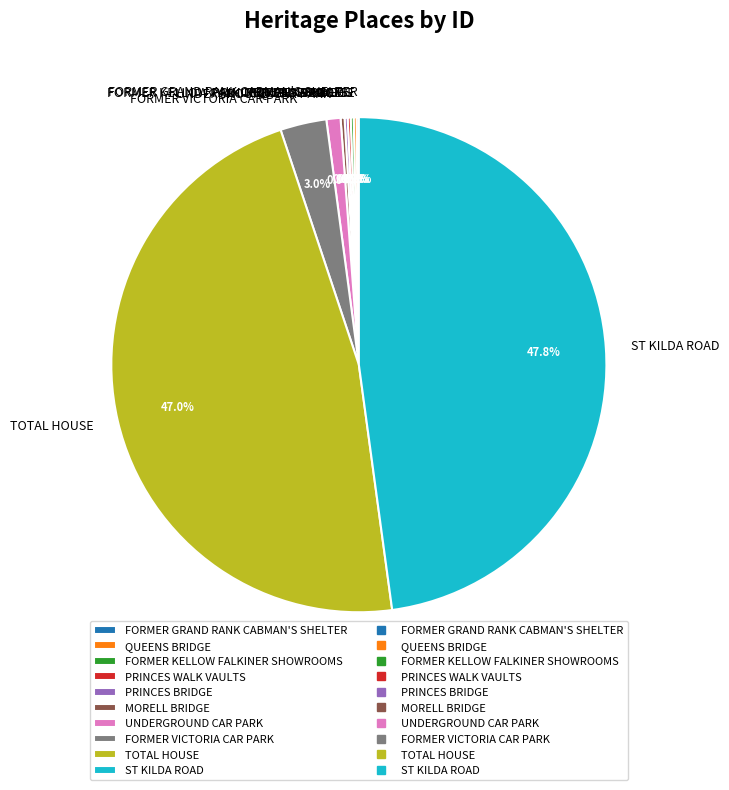

Does any single category account for the majority?

No